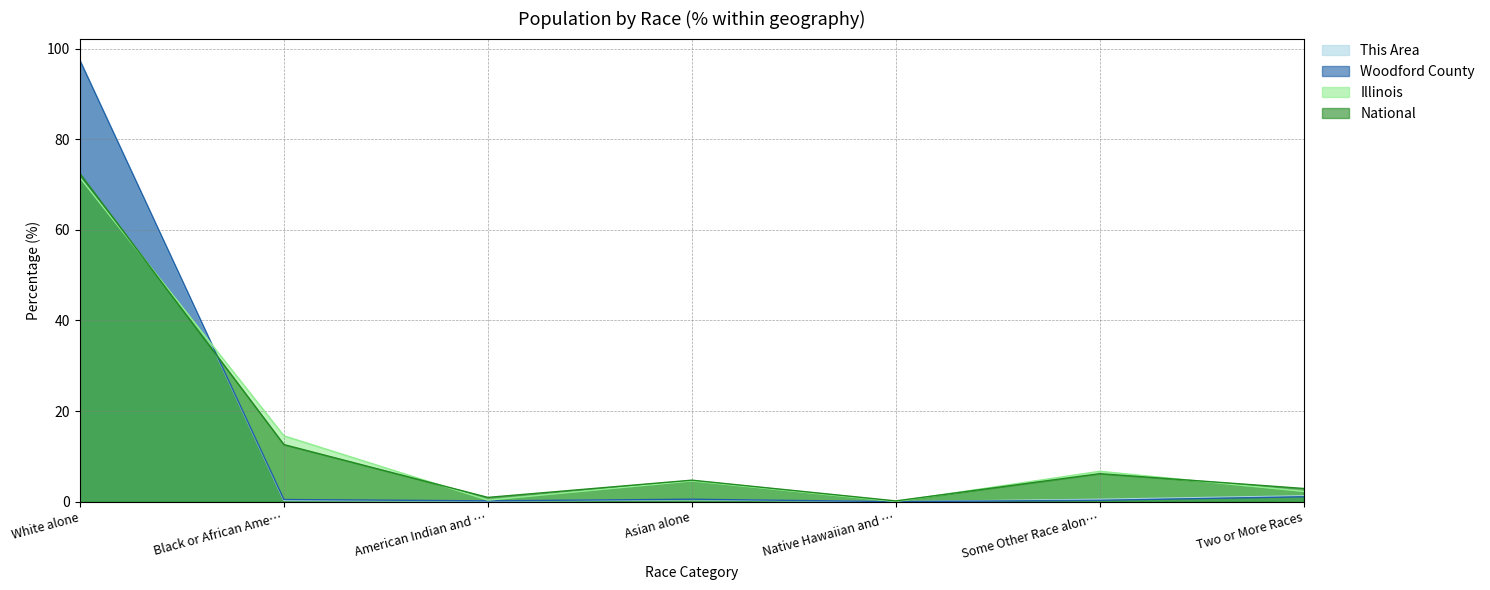

True or false: Illinois has more than 1 points higher than both neighbors.

True